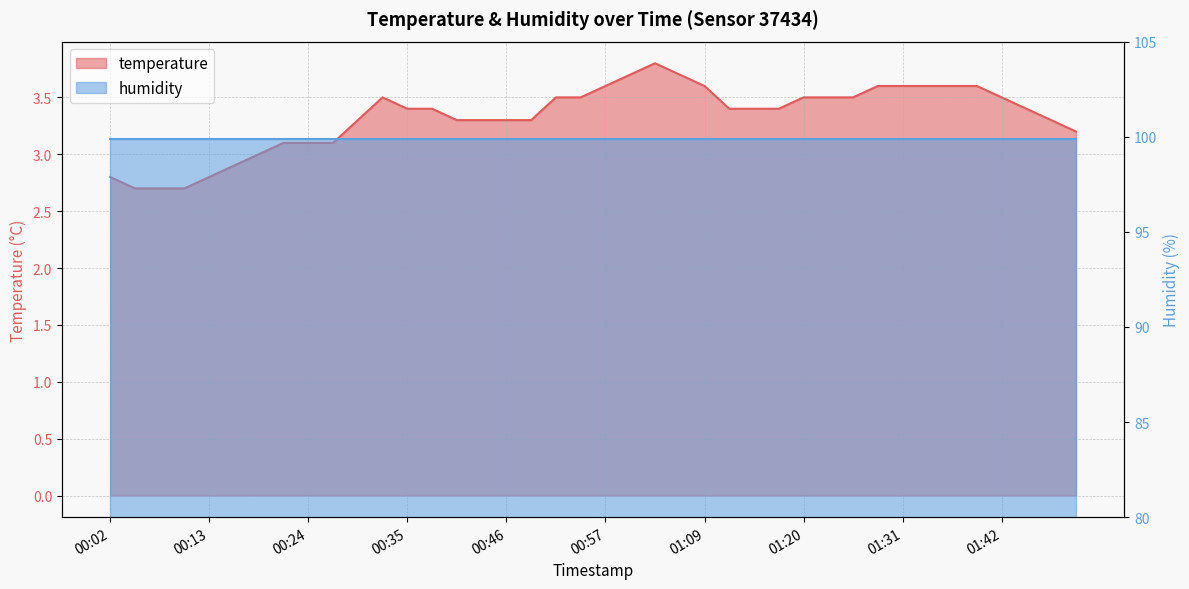

What position from the left is 00:08?

3